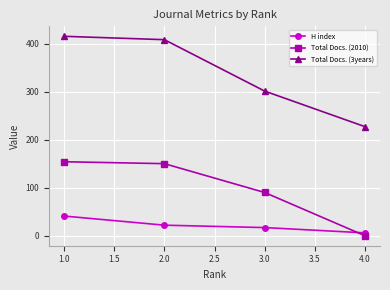

What is the spread (max minus min) of values at 2.0?

386